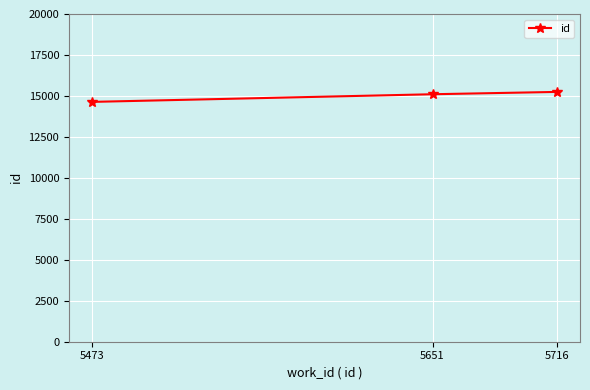

Count the number of categories in the chart.

3